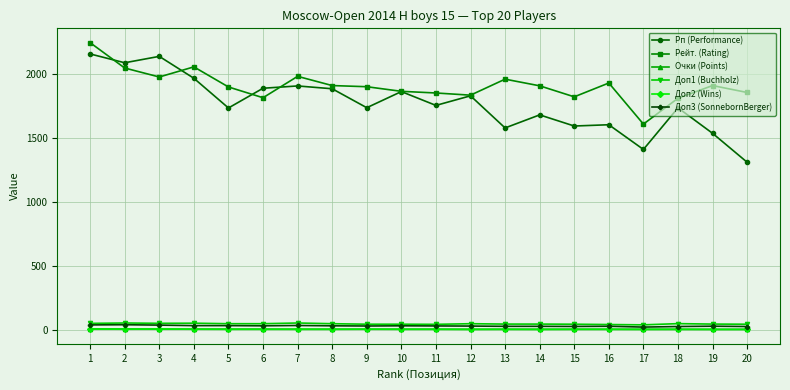

Which series has the largest total across all categories?

Рейт. (Rating)